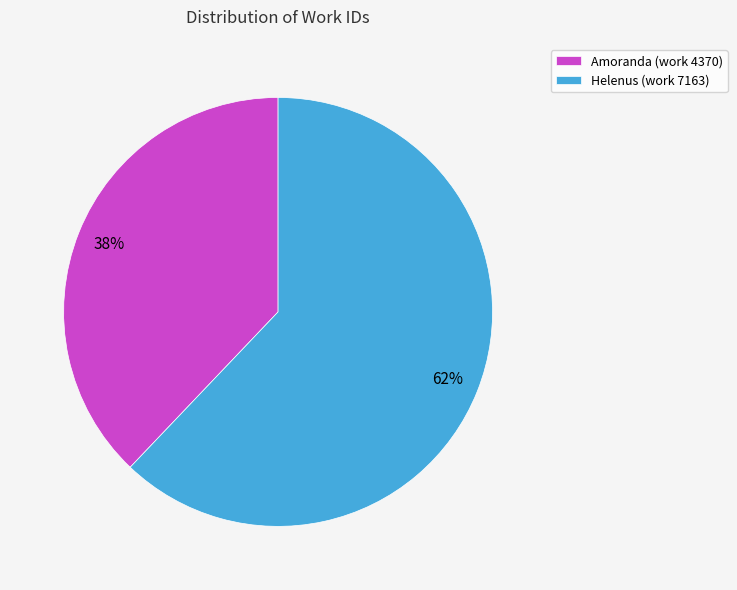

Which category has the biggest portion of the pie?

Helenus (work 7163)